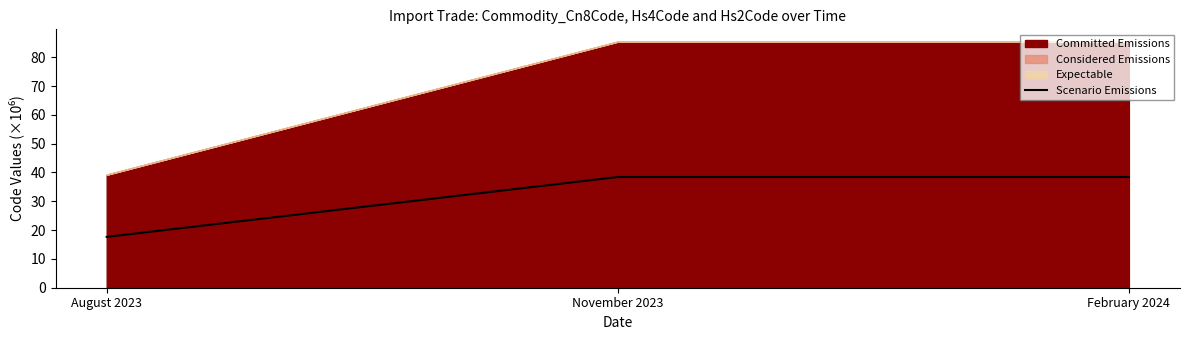

What is the ratio of the value at February 2024 to the value at November 2023?

1.0